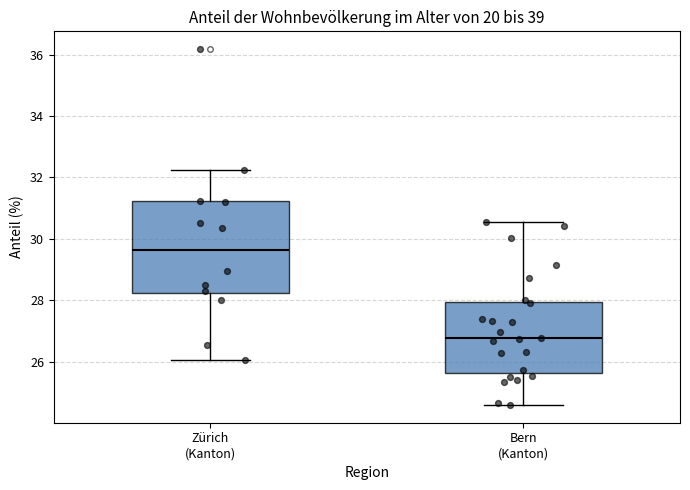

Where does the upper whisker of the box for Zürich (Kanton) end on the y-axis? The values are not printed on the chart, so give them approximately, as read against the axis.

32.2